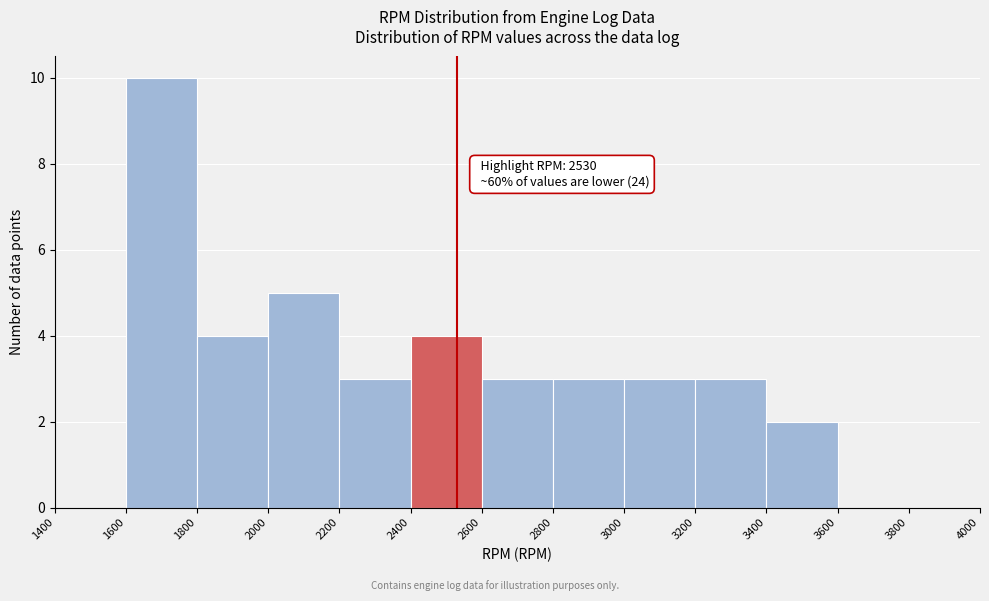

Over which range of the x-axis is the bar tallest?

1600 to 1800